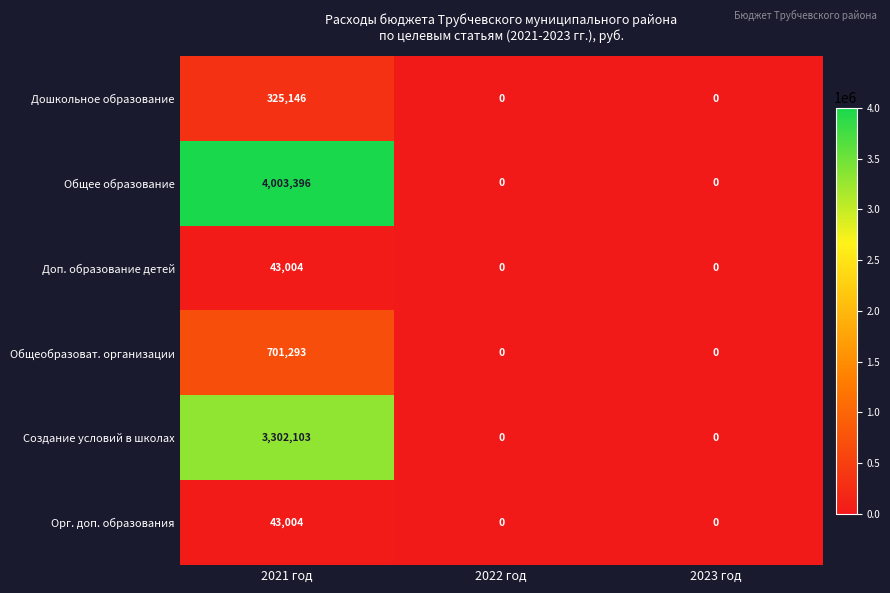

The Орг. доп. образования series shows -14783 at 2023 год. True or false?

False